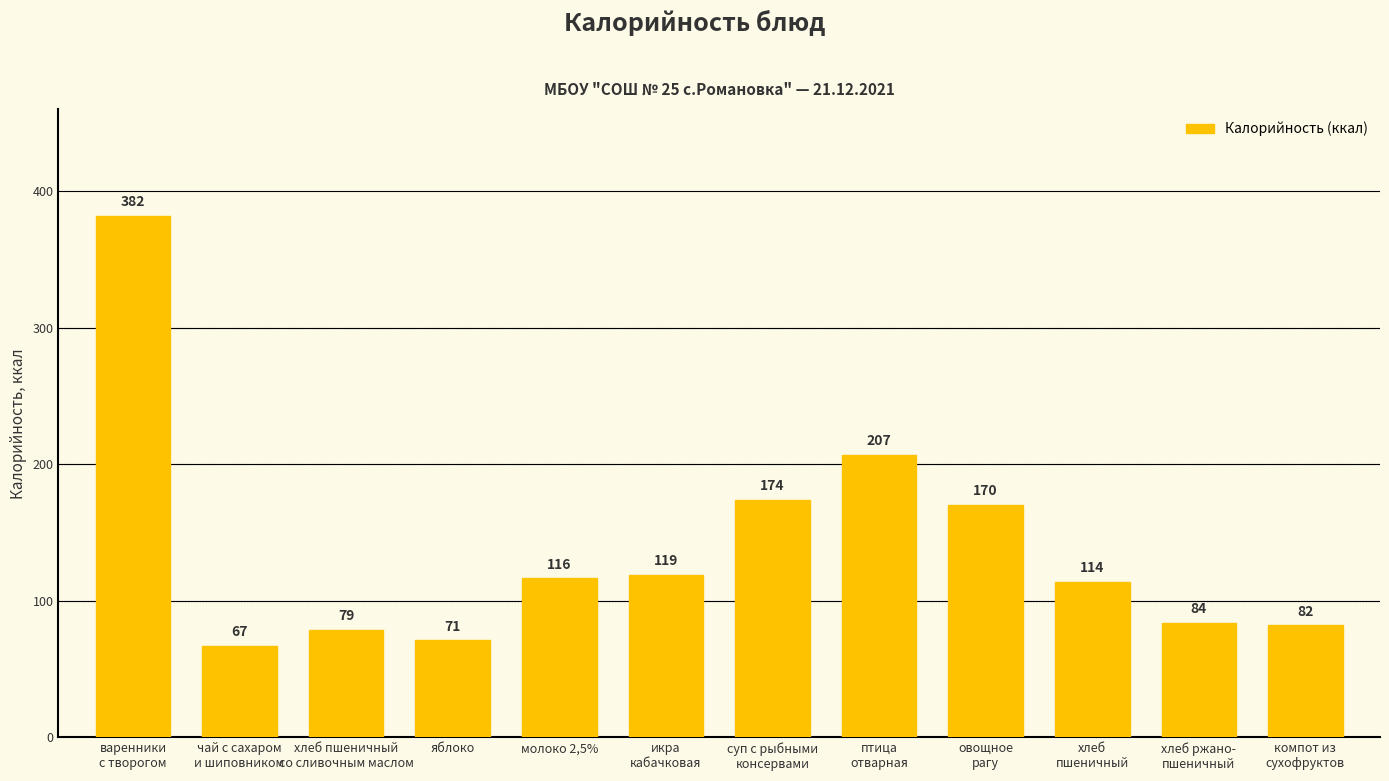

What is the greatest value displayed?

381.8